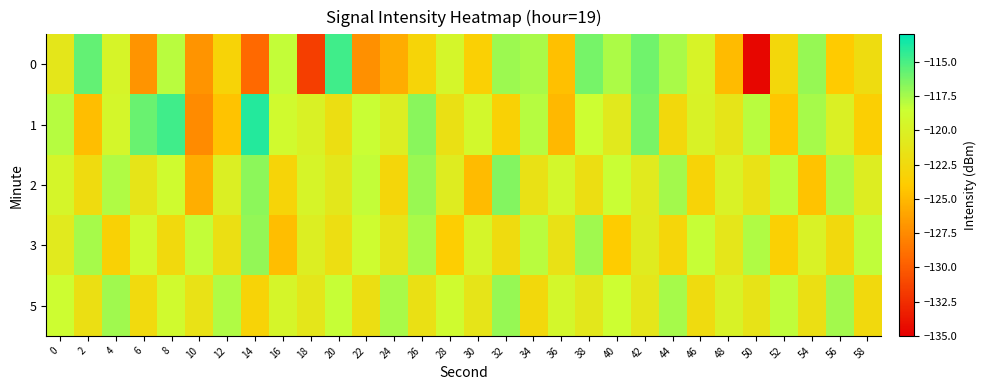

What is the difference between the highest and lowest values at 44?

5.5